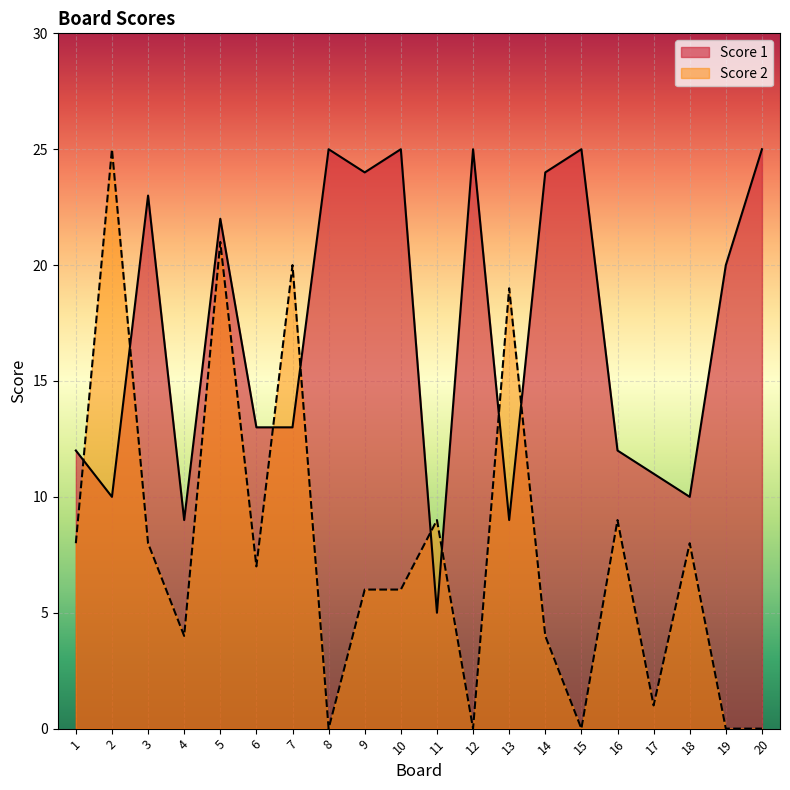

What are all the series names shown in the legend?

Score 1, Score 2